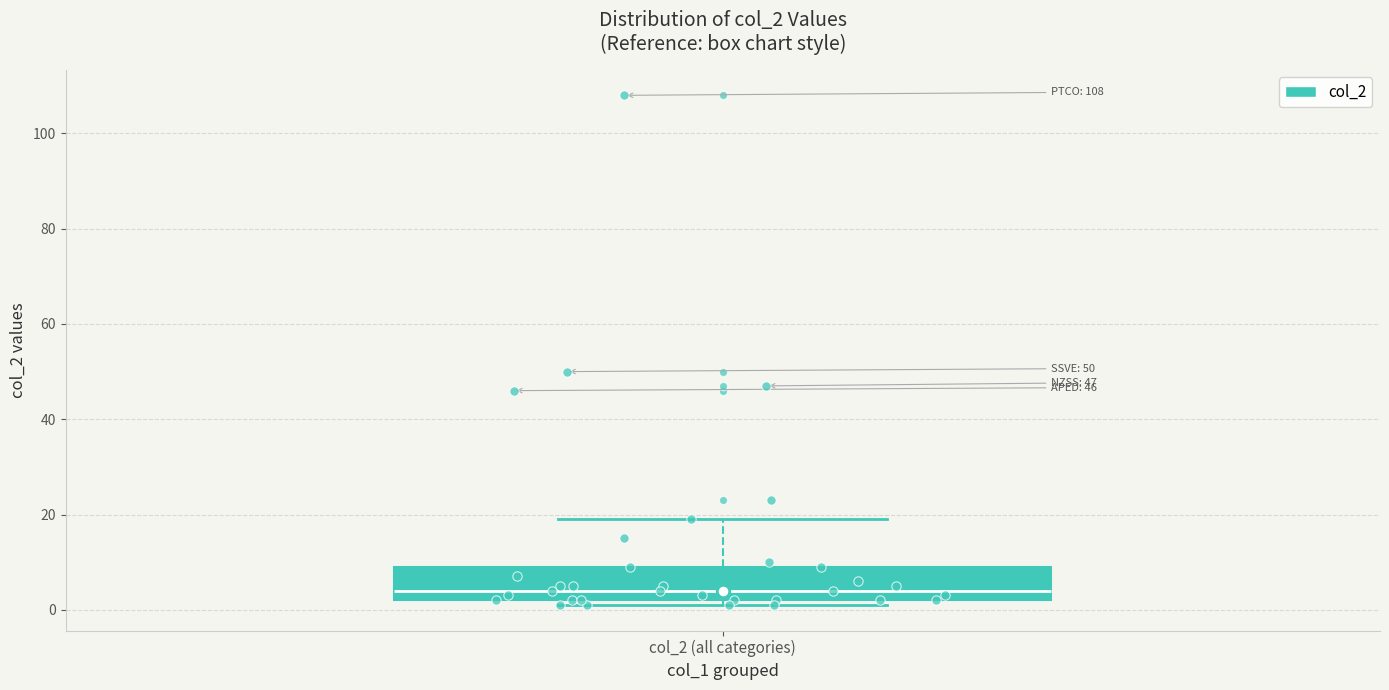

Where does the median line of the box for col_2 (all categories) sit on the y-axis? The values are not printed on the chart, so give them approximately, as read against the axis.

4